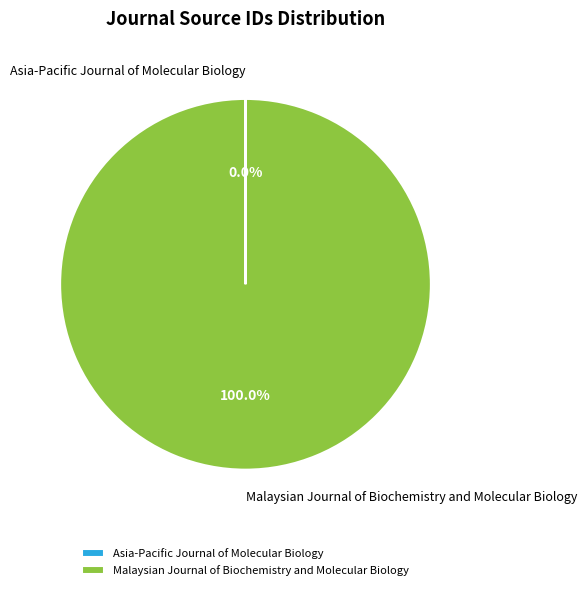

To the nearest percent, what is the difference between the largest and smallest slice percentages?

100%